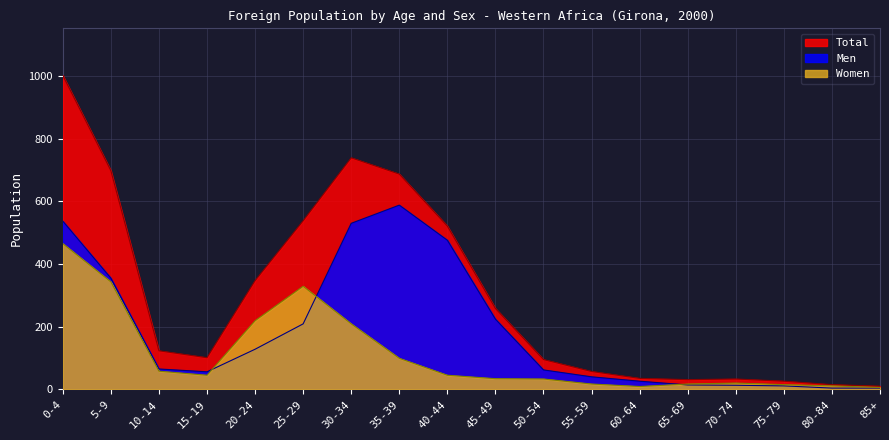

At which category does Men reach its first local peak?

35-39